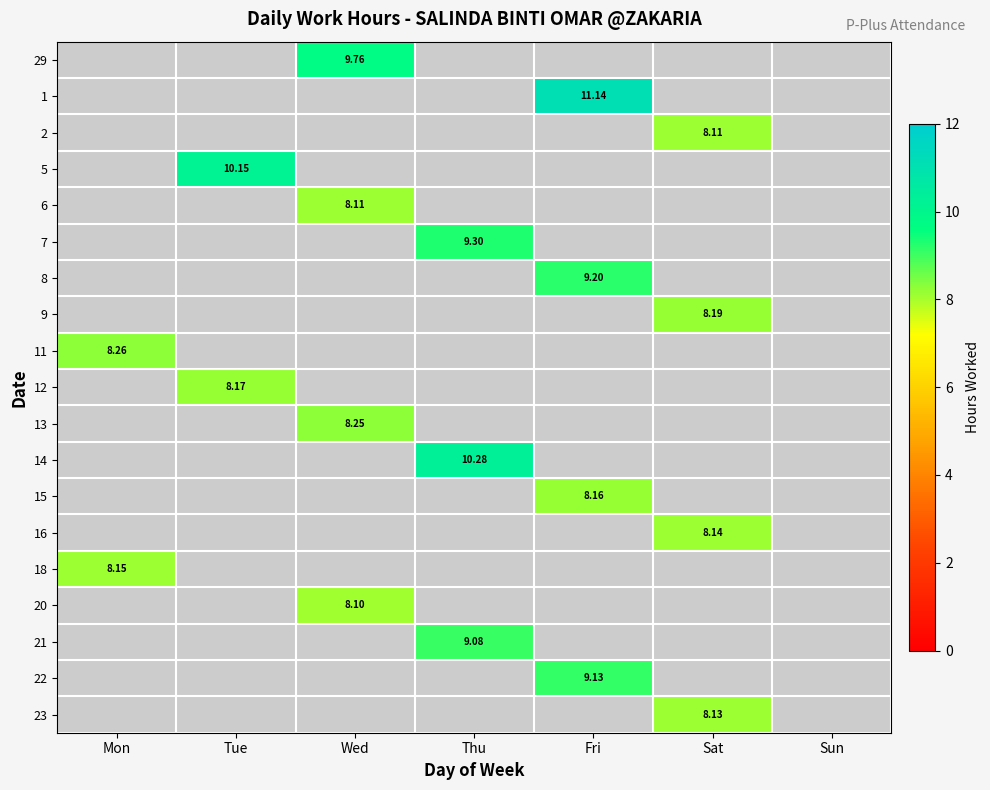

What is the difference between the highest and lowest values at Wed?

1.7